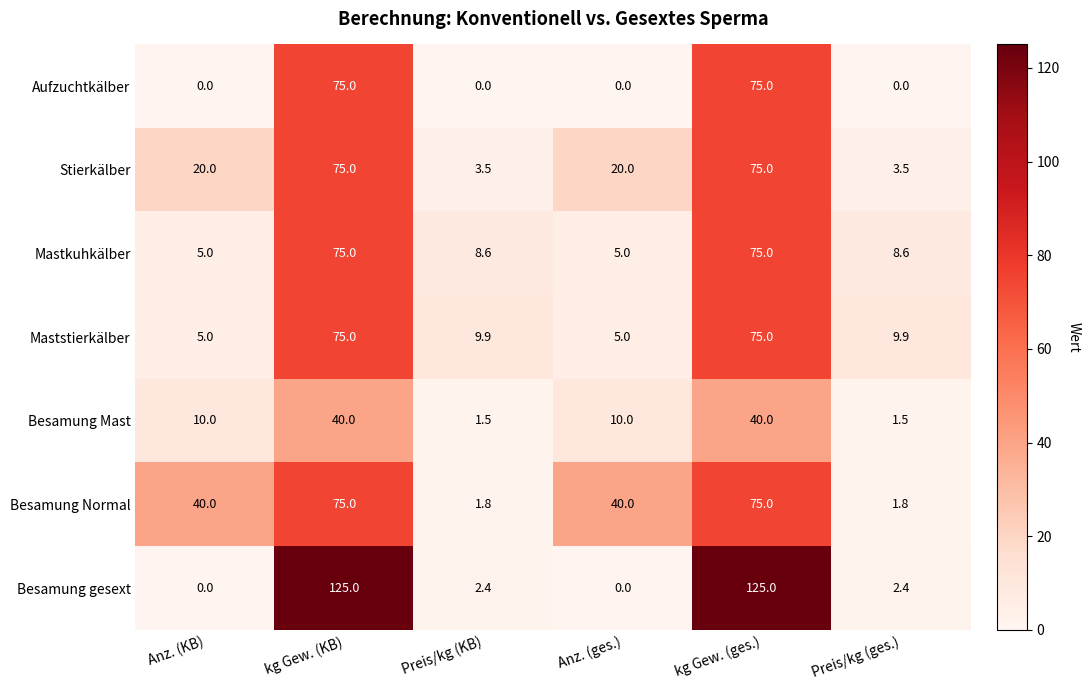

What is the difference between the maximum and second lowest values in the Besamung Mast series?

38.5